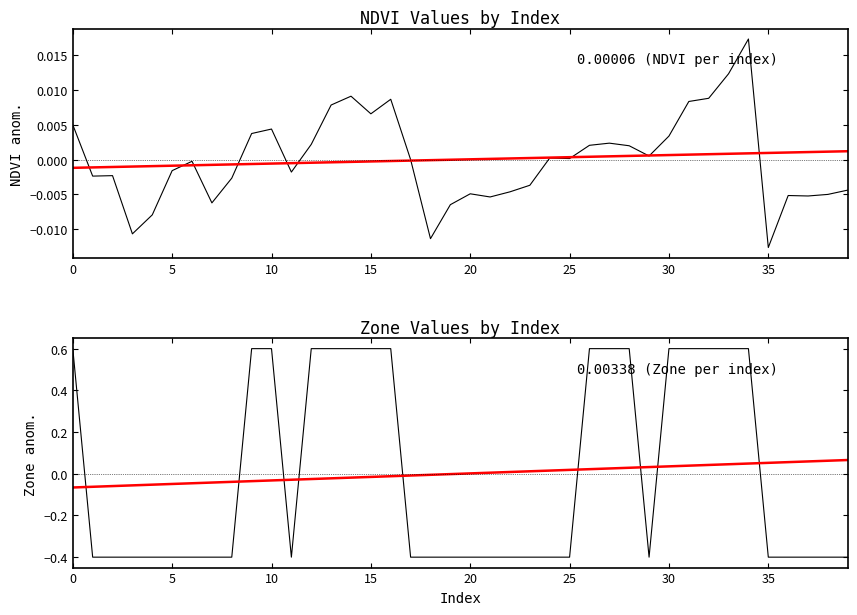

Rank the series by their average value, from lowest to highest.

Zone anomaly, Trend, NDVI anomaly